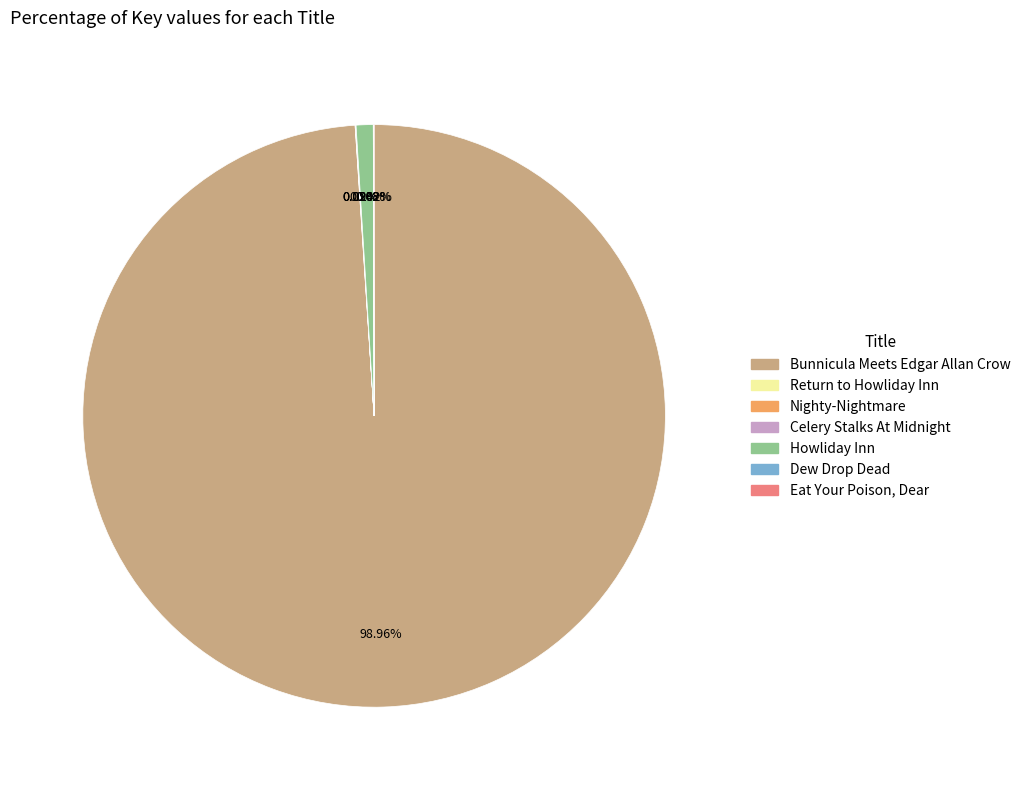

Which slice is the largest?

Bunnicula Meets Edgar Allan Crow